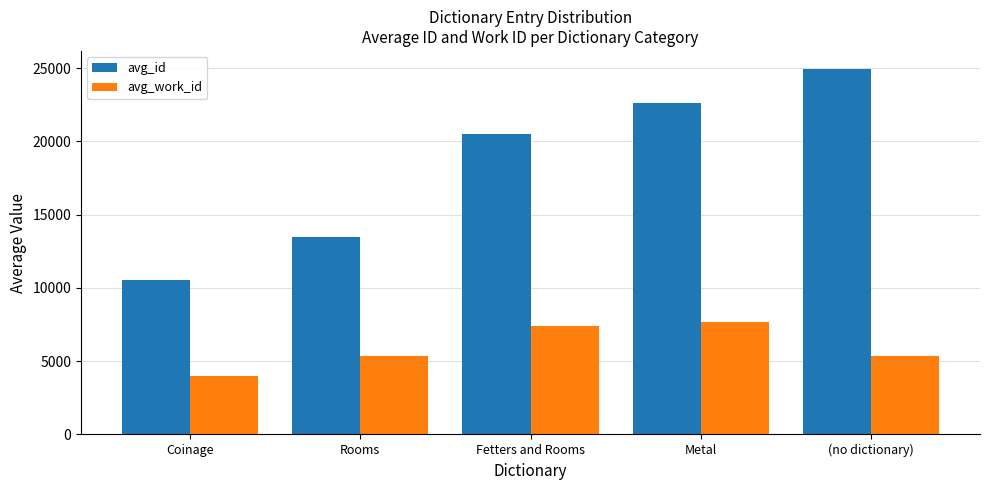

List the series in order of their overall mean, lowest first.

avg_work_id, avg_id